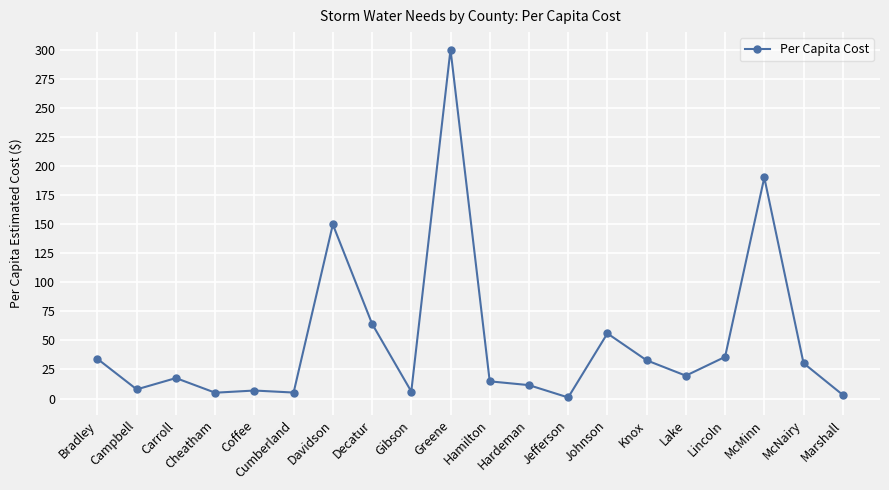

What value does the data have at Davidson?

149.6